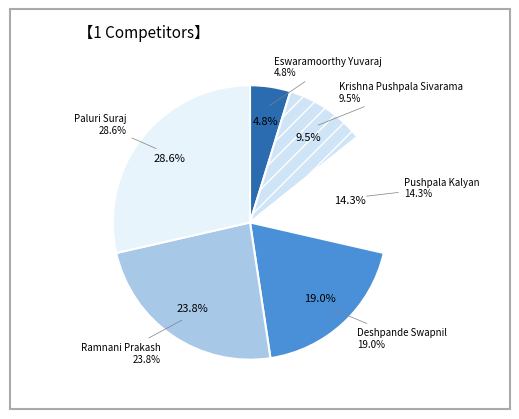

Which category has the biggest portion of the pie?

Paluri Suraj